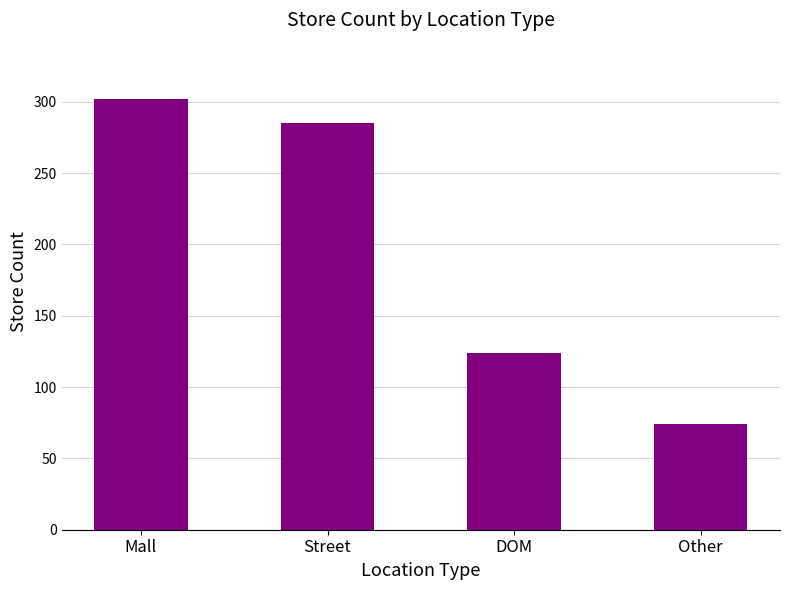

Count the number of data series in this chart.

1